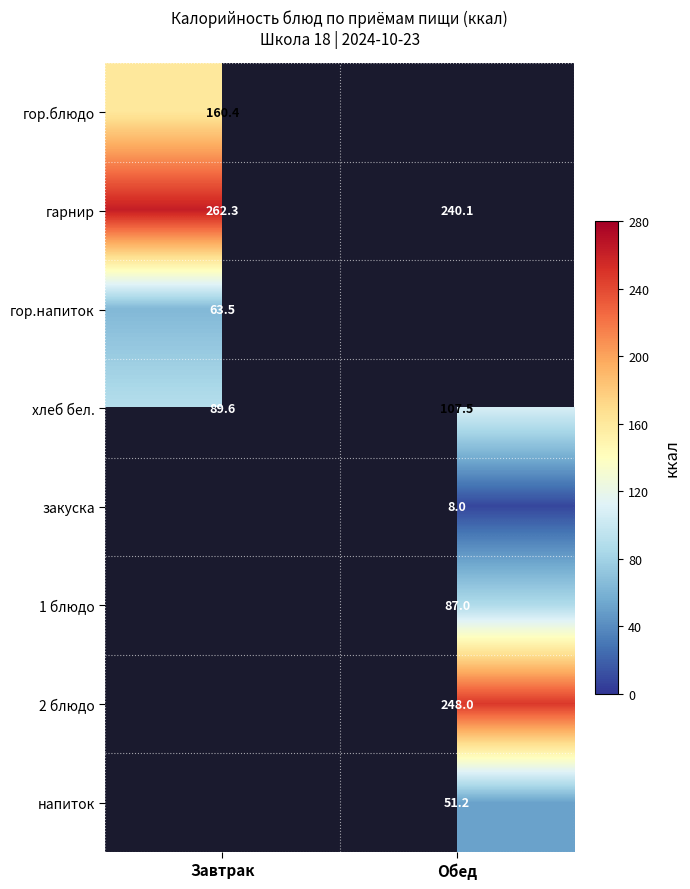

Which category has the highest value in the хлеб бел. series?

Обед